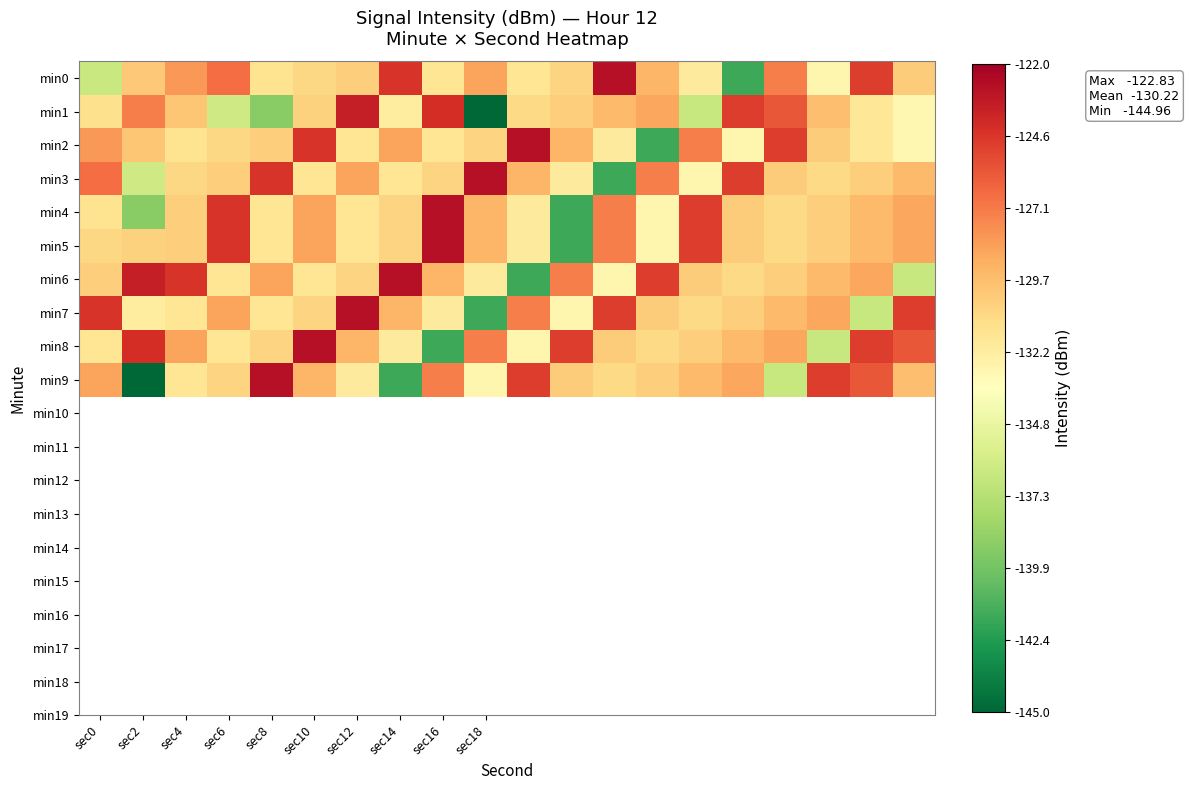

How many distinct data groups are displayed?

10